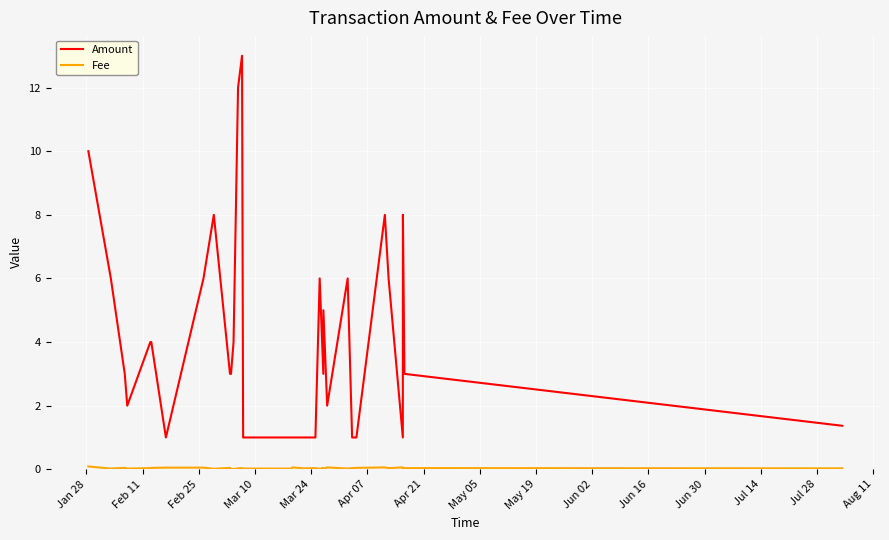

Which series has the widest spread of values?

Amount